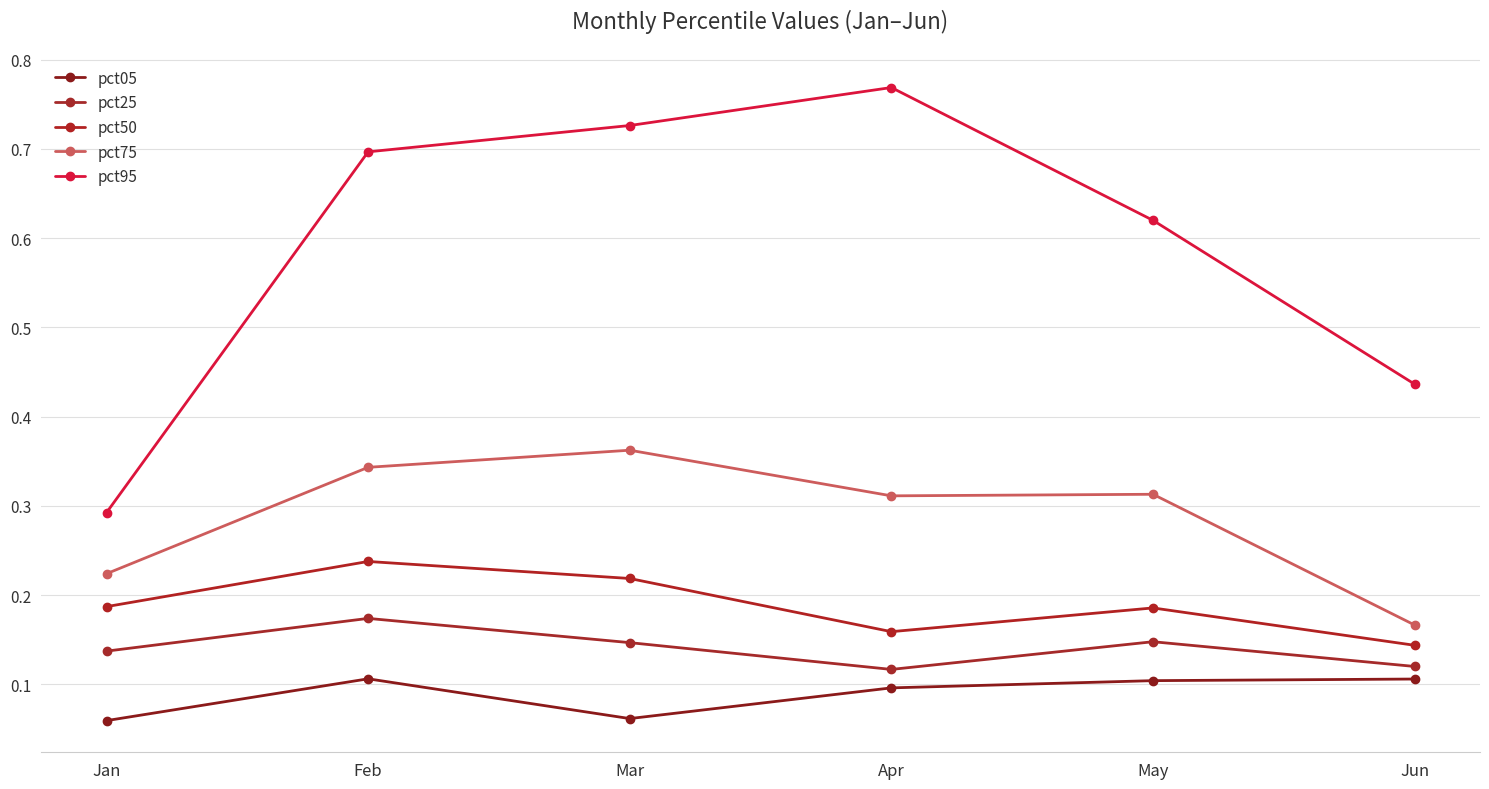

Which has a higher value, May or Mar?

May